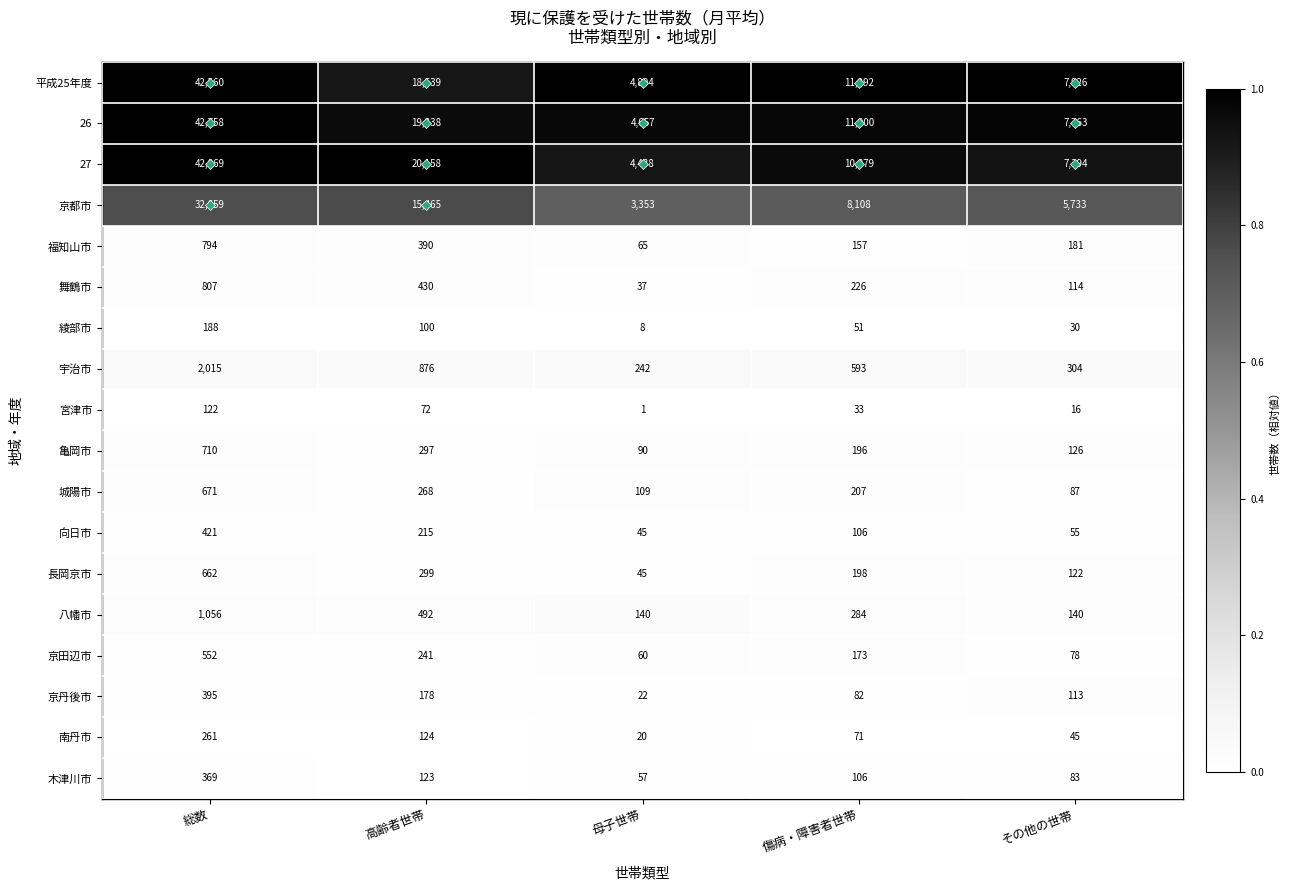

Which label corresponds to the smallest value in the chart?

母子世帯